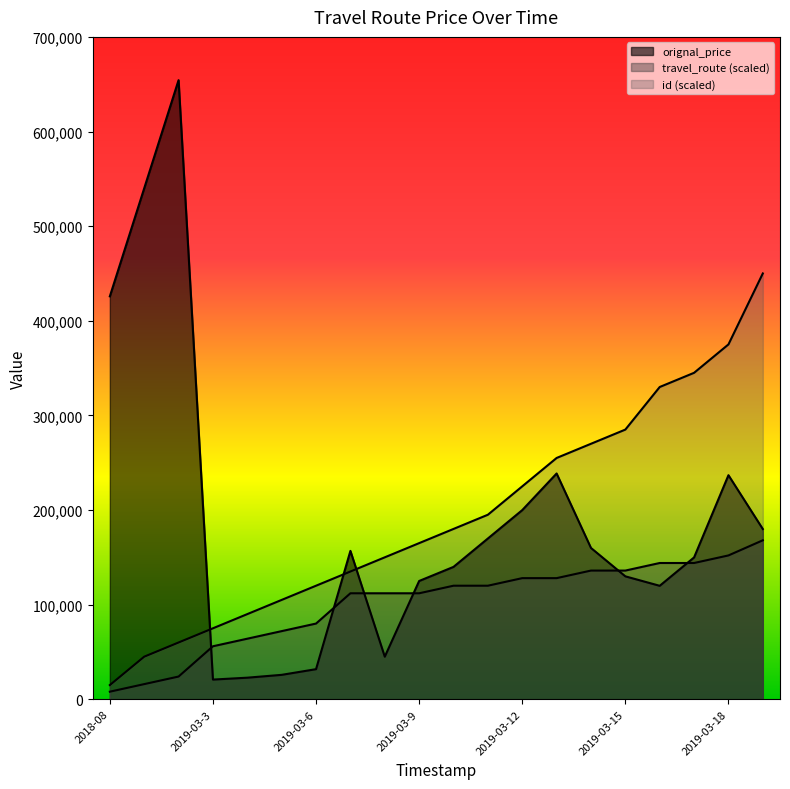

At which category does the chart reach its minimum across all series?

2018-08